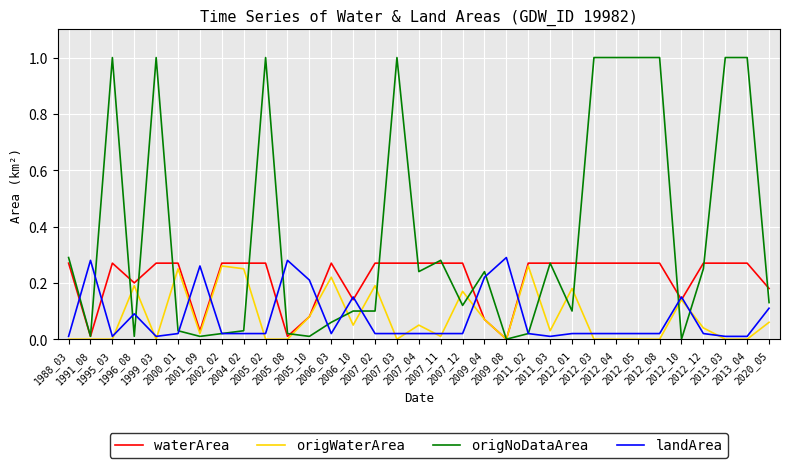

Which series has the largest range (max minus min)?

origNoDataArea